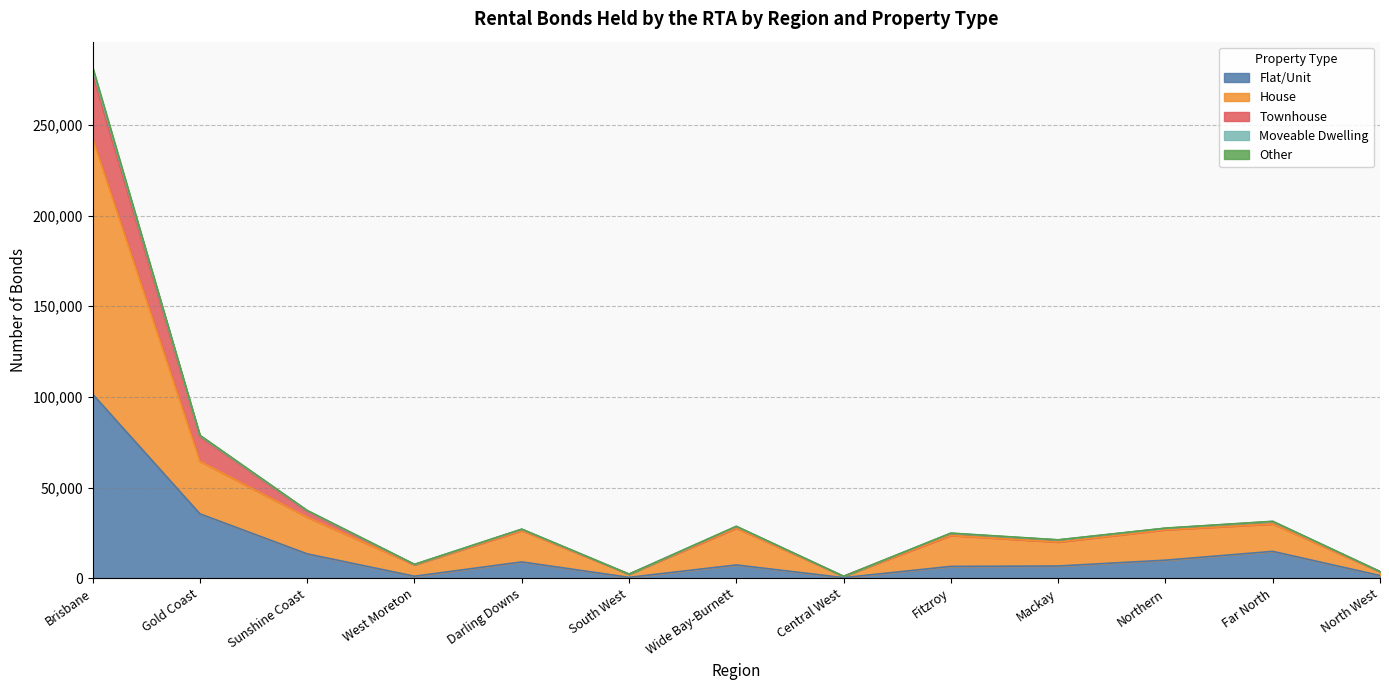

What is the label of the 3rd point from the right?

Northern